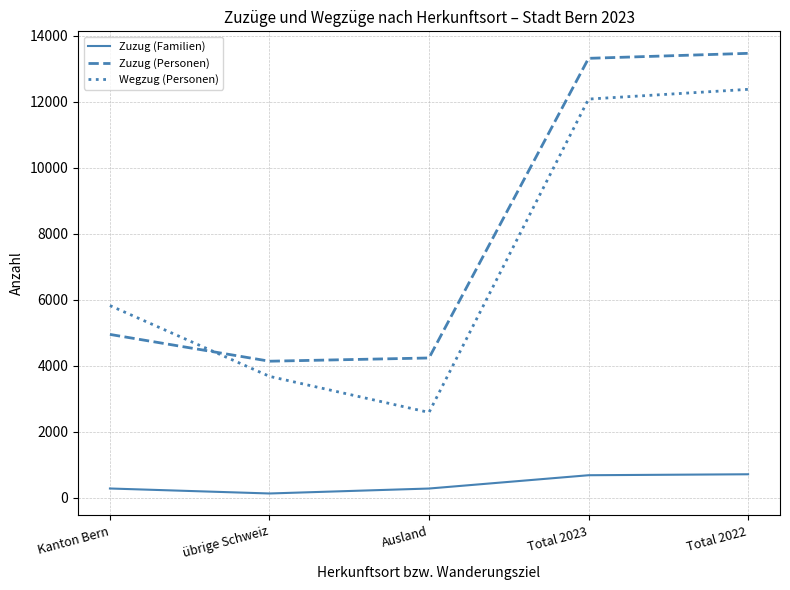

What is the total value across all series at Total 2022?

26543